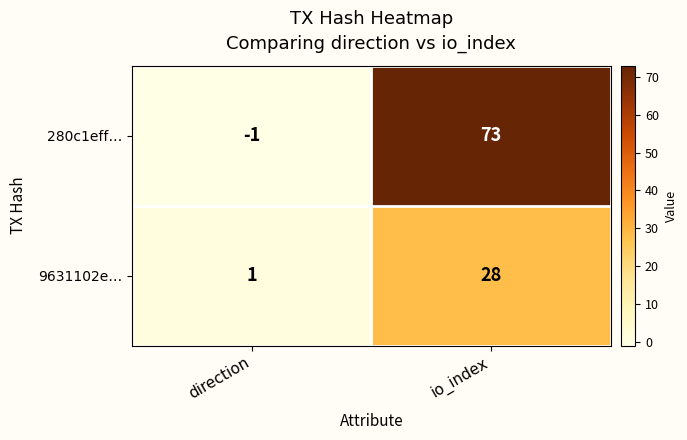

At how many categories does at least one series exceed 62?

1